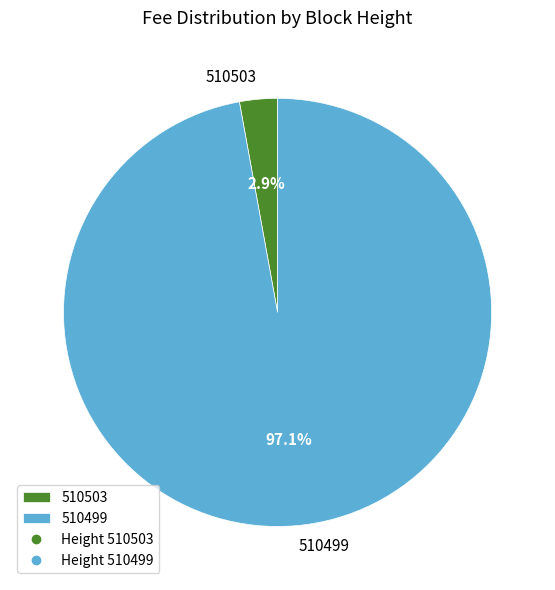

Does 510499 represent more than half of the total?

Yes